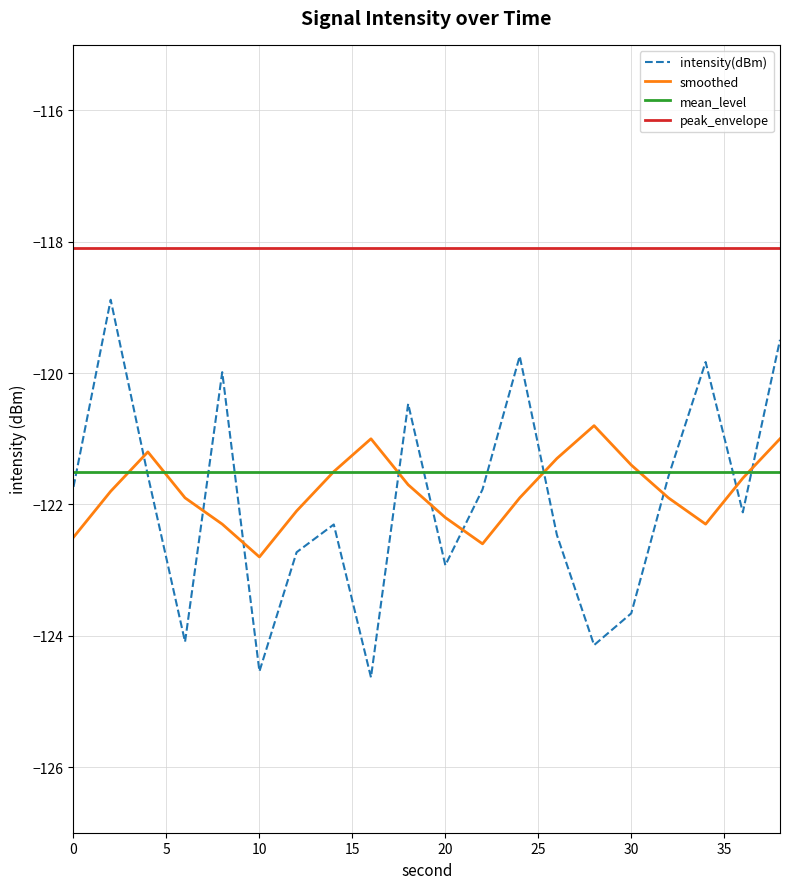

What is the smallest value displayed?

-124.6